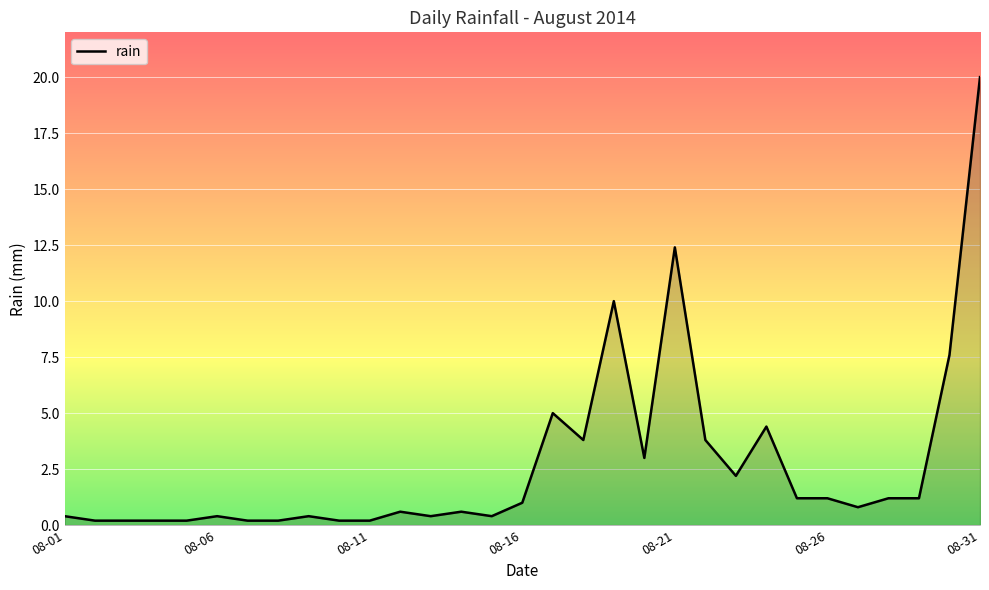

What is the difference between the maximum and minimum values?

19.8